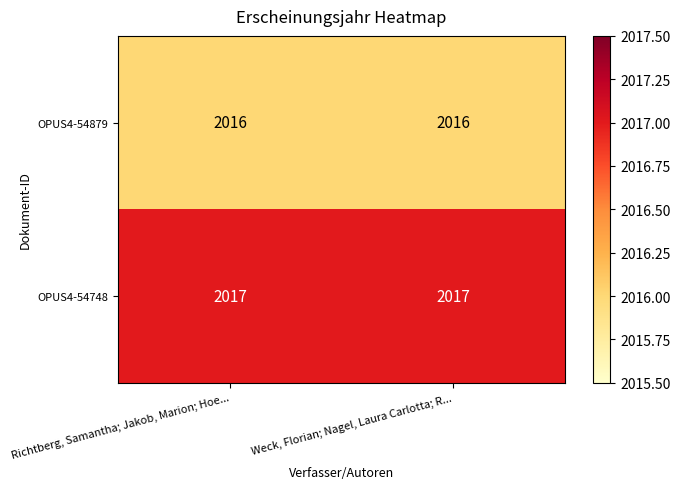

List the series in order of their overall mean, lowest first.

OPUS4-54879, OPUS4-54748